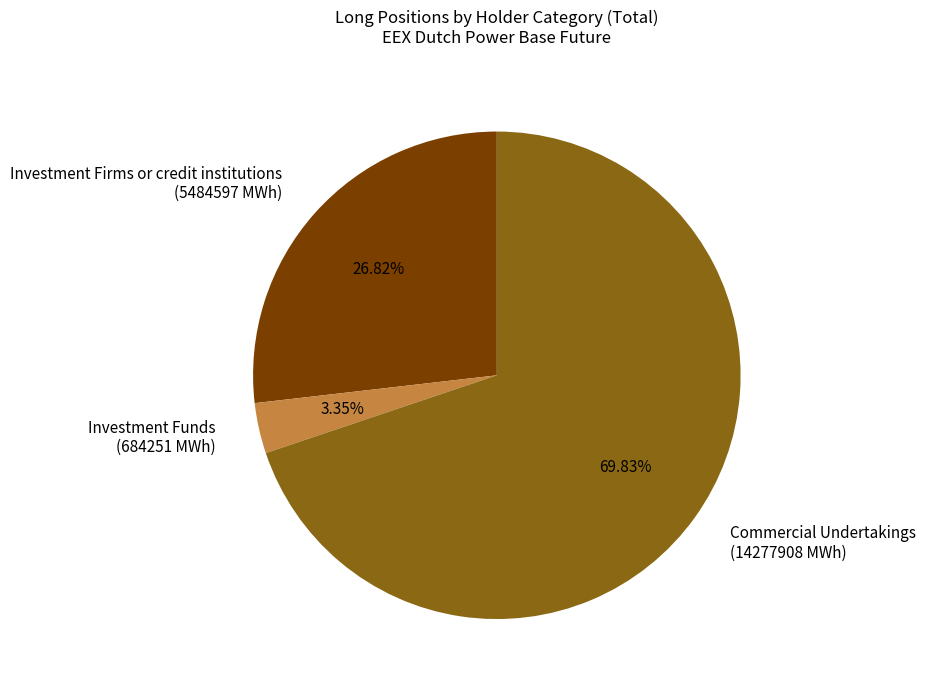

What is the largest slice in the pie chart?

Commercial Undertakings (14277908 MWh)